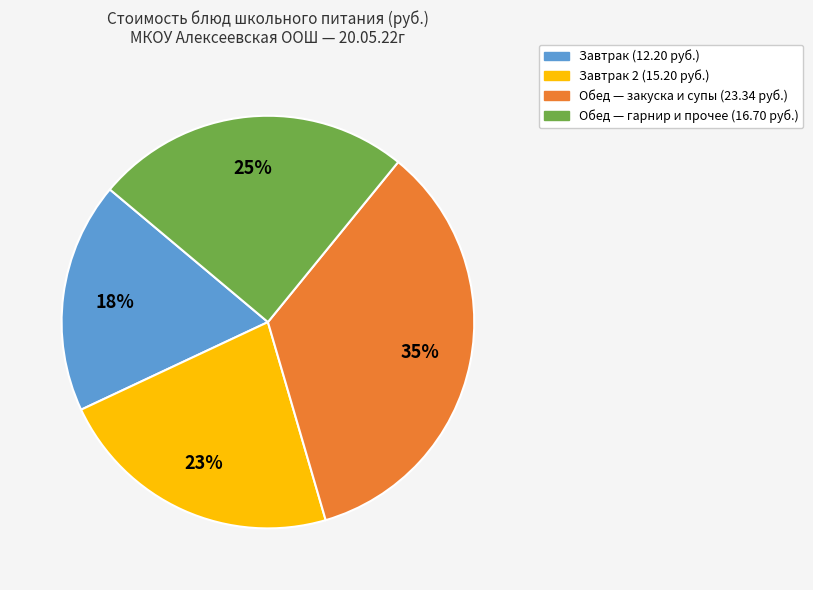

To the nearest percent, what is the difference between the largest and smallest slice percentages?

17%